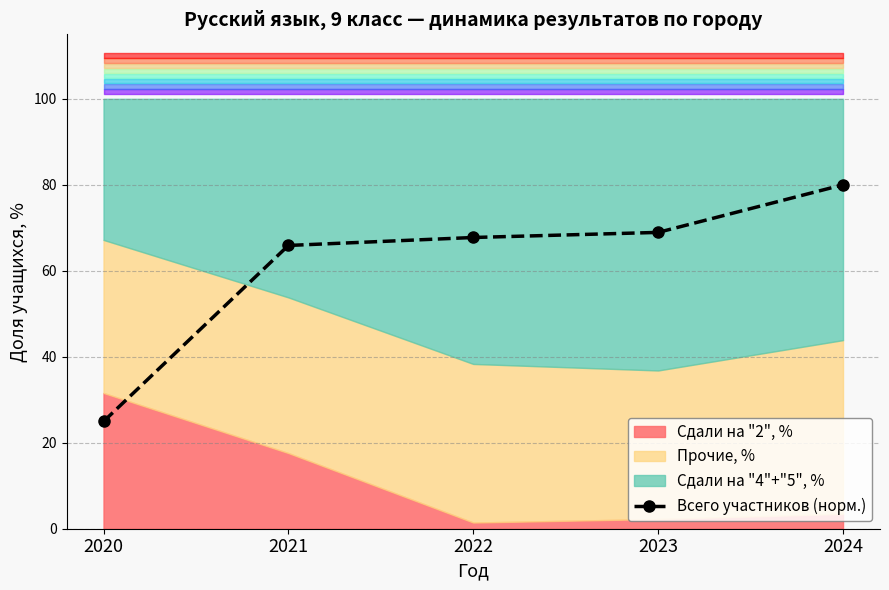

How many data points are above 67?

3